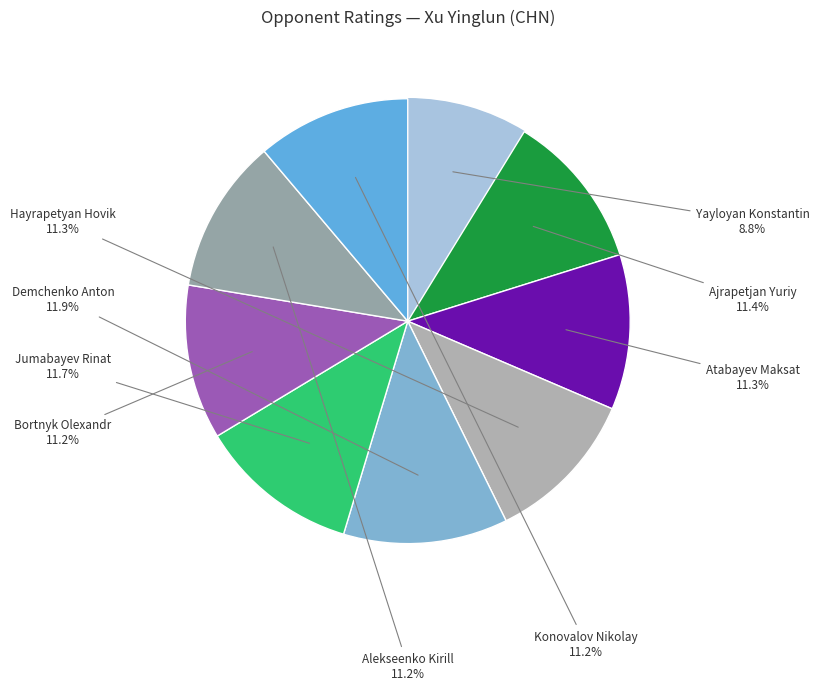

Which category has the smallest portion of the pie?

Yayloyan Konstantin